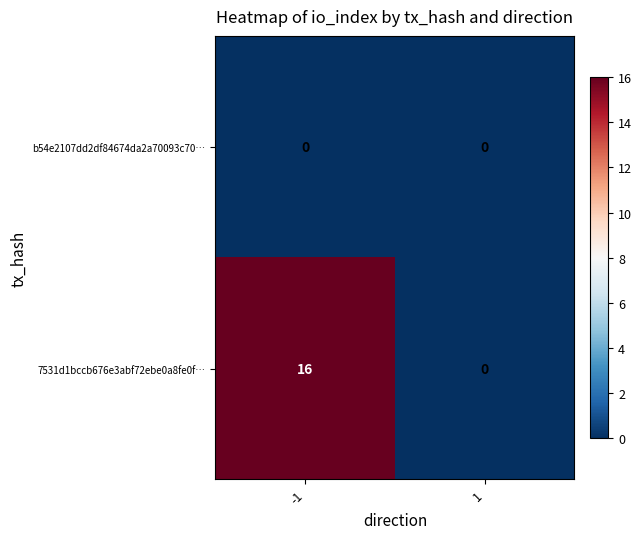

List the series in order of their overall mean, highest first.

7531d1bccb676e3abf72ebe0a8fe0f…, b54e2107dd2df84674da2a70093c70…